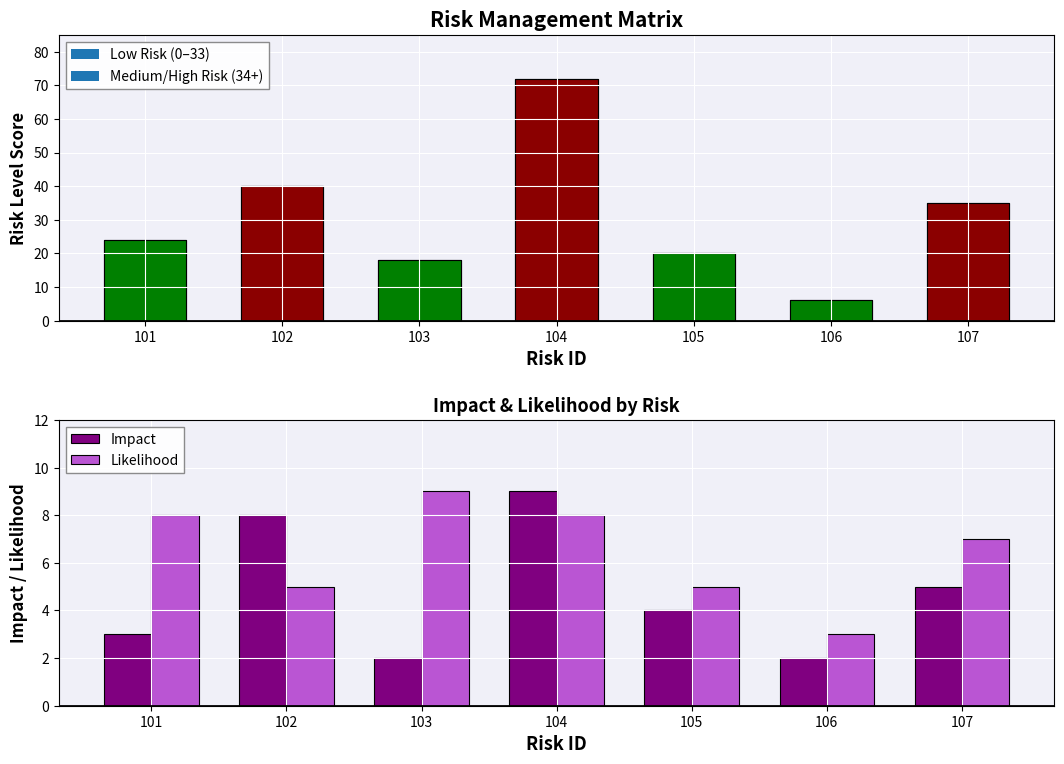

Which series has the largest total across all categories?

Likelihood